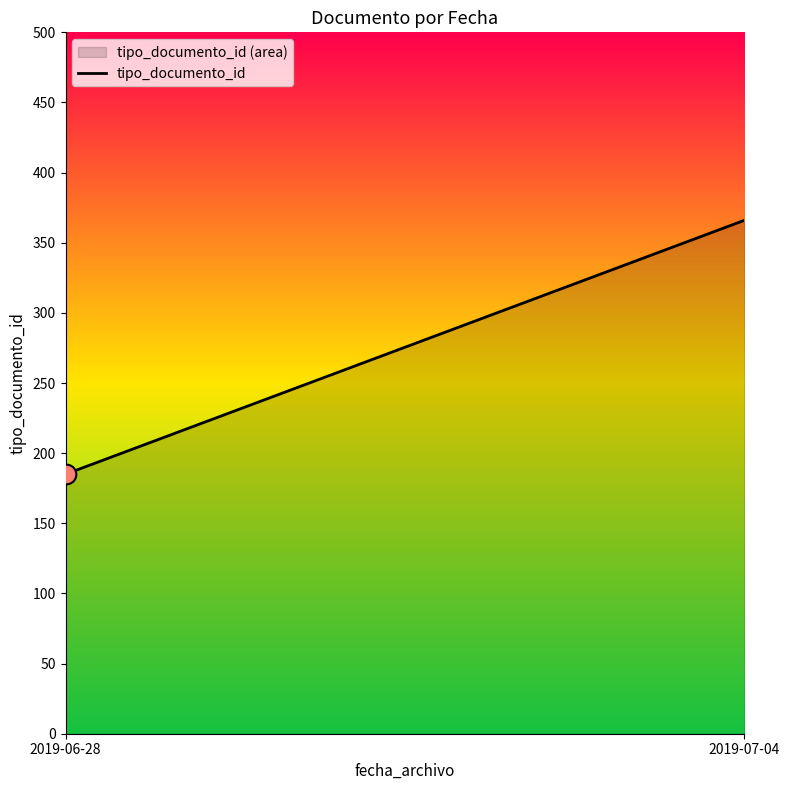

Which has a higher value, 2019-07-04 or 2019-06-28?

2019-07-04